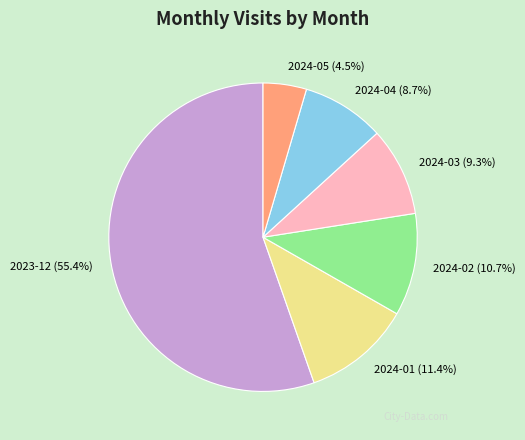

Which has a higher value, 2024-04 or 2024-01?

2024-01